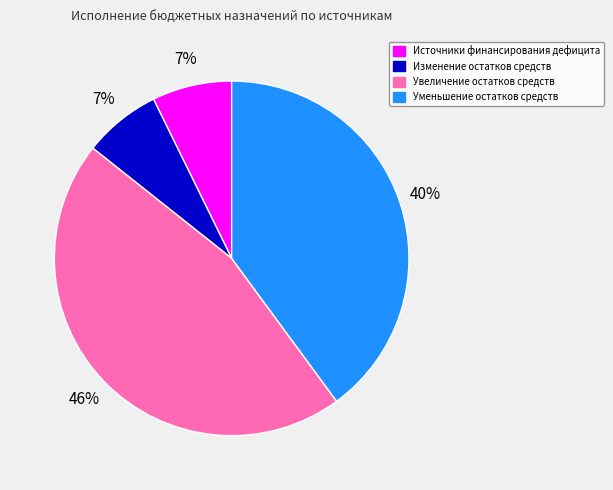

To the nearest percent, what is the average slice percentage?

25%